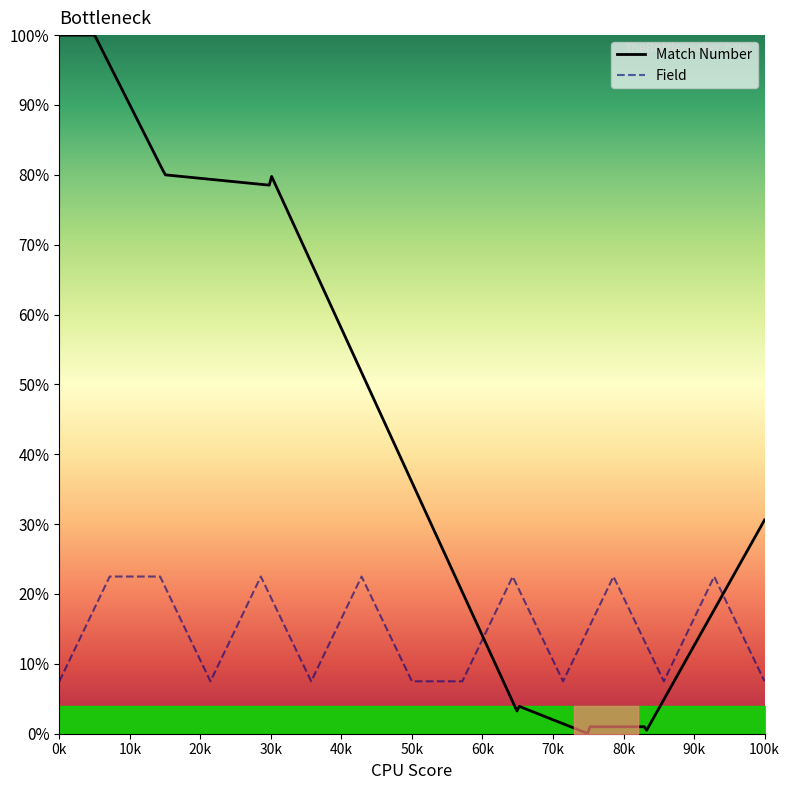

How many categories are shown in the chart?

15